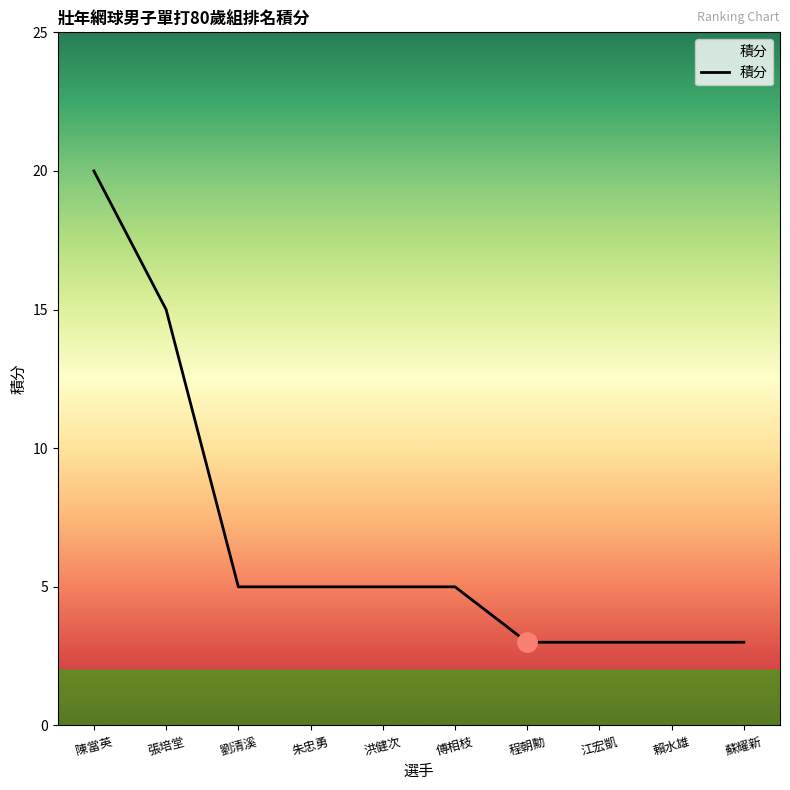

What position from the left is 傅相枝?

6